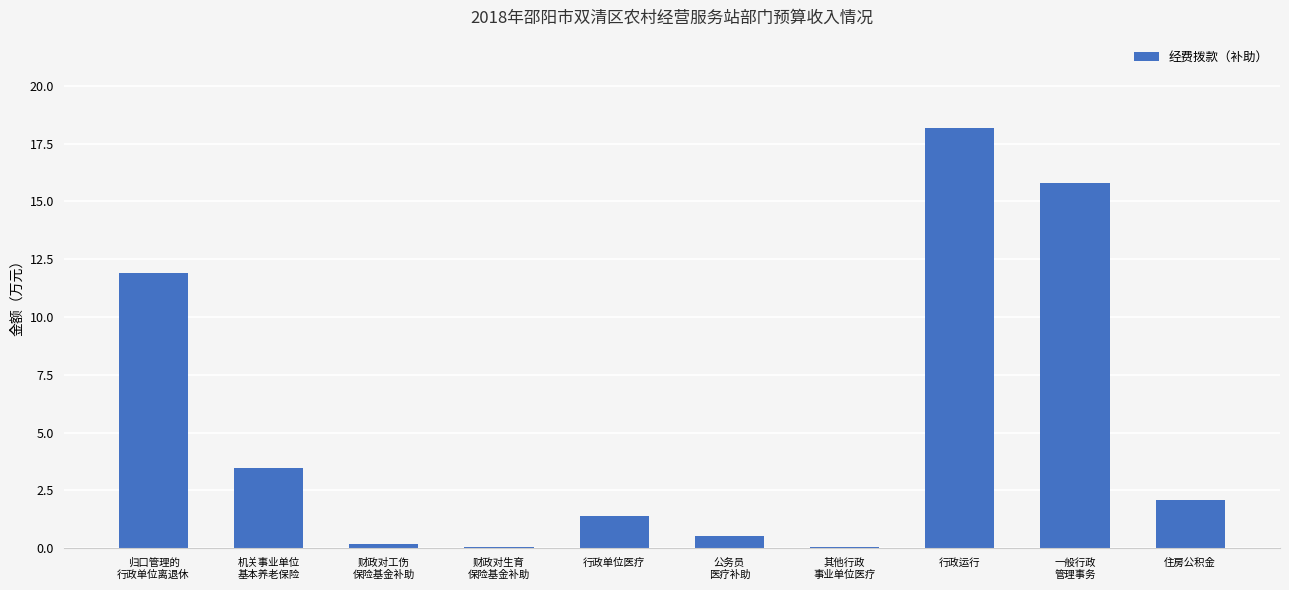

Which category has the highest value across all series?

行政运行